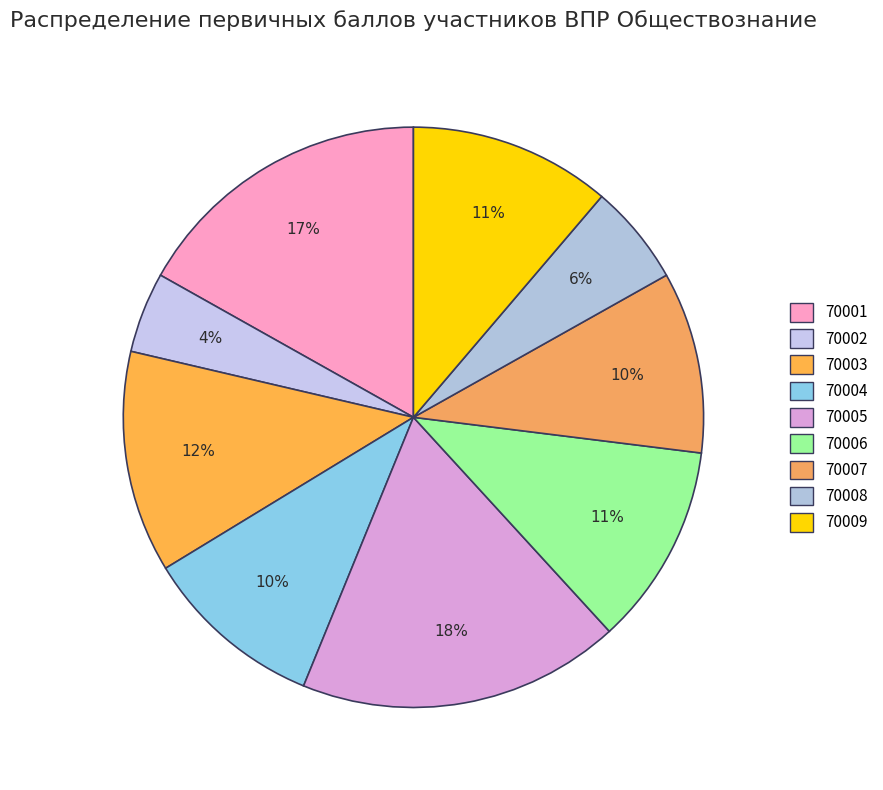

Is it true that 70007 is 10% of the pie?

True